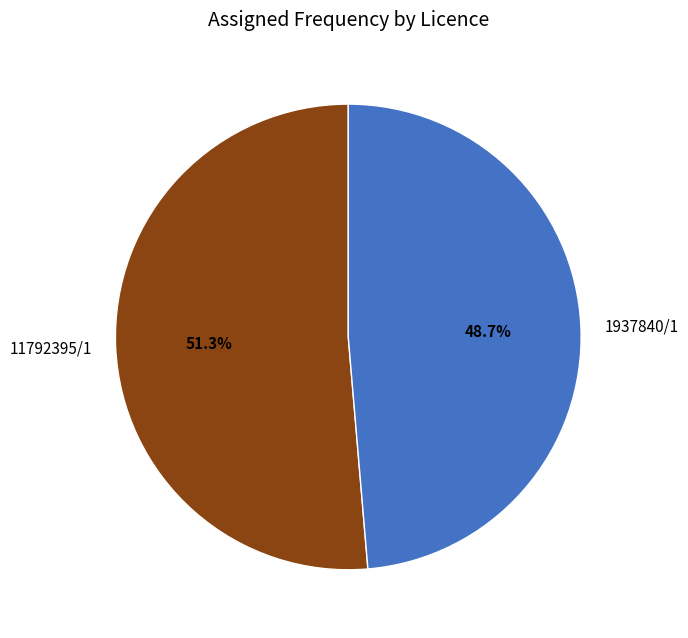

Approximately how many times larger is the value at 1937840/1 compared to 11792395/1?

0.9